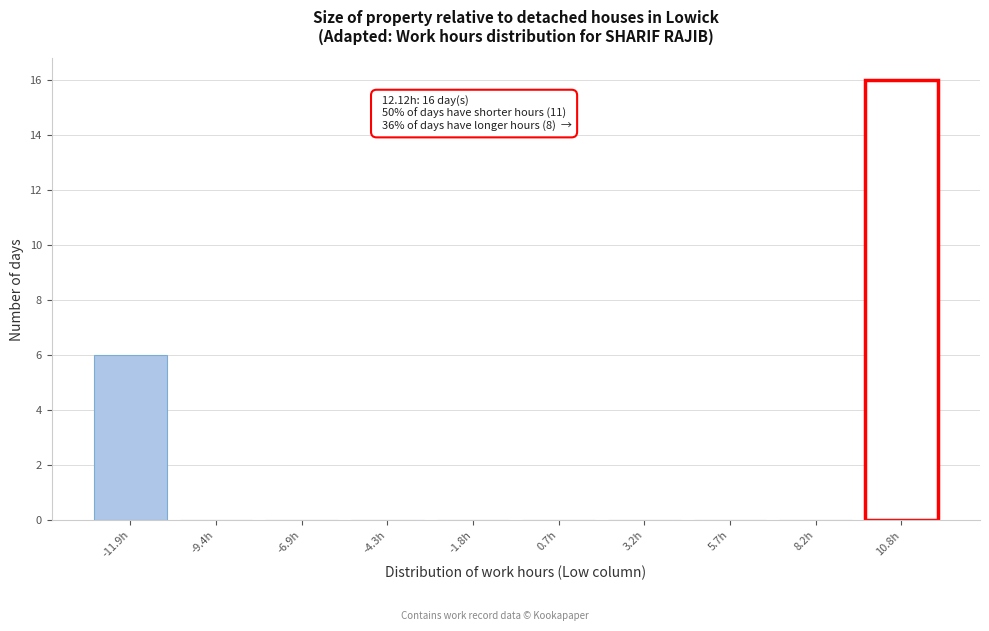

Reading left to right, extract all data points from this chart.

-11.9h=6	-9.4h=0	-6.9h=0	-4.3h=0	-1.8h=0	0.7h=0	3.2h=0	5.7h=0	8.2h=0	10.8h=16